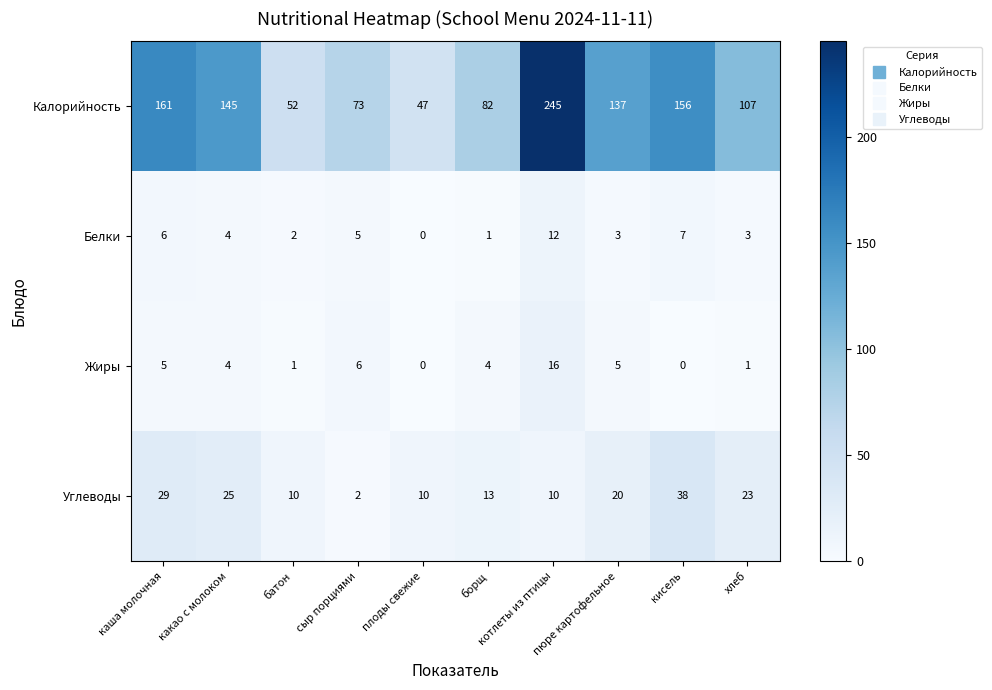

The Белки series shows 0 at плоды свежие. True or false?

True